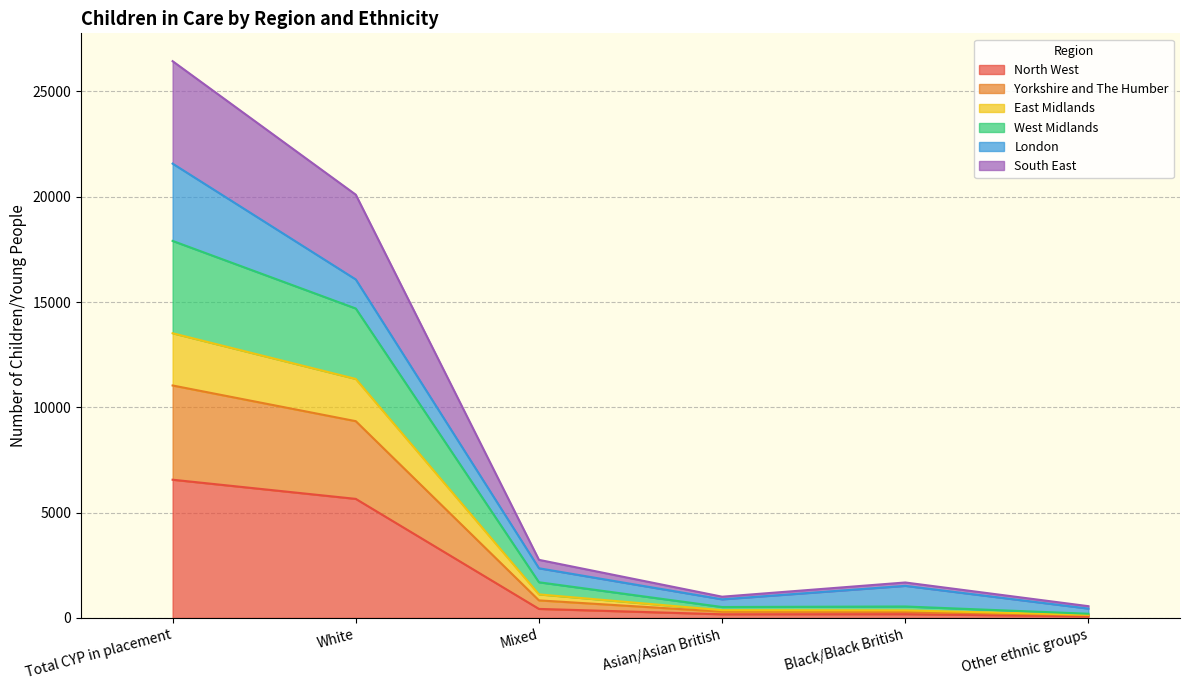

In Yorkshire and The Humber, how many points are lower than both neighbors (excluding endpoints)?

1